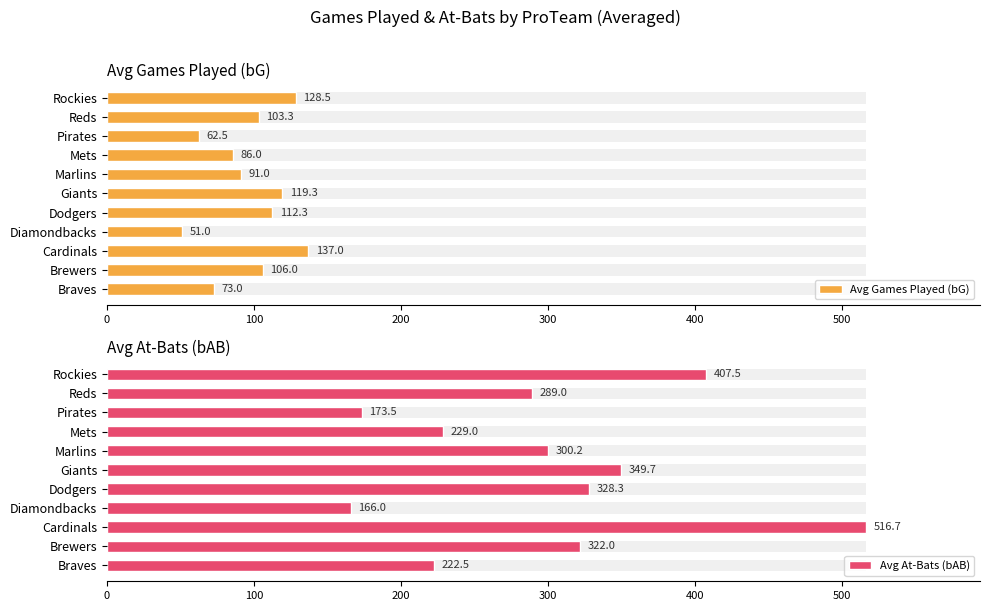

Reading left to right, list all the values displayed in this chart.

Avg Games Played (bG): 73.0	106.0	137.0	51.0	112.3	119.3	91.0	86.0	62.5	103.3	128.5
Avg At-Bats (bAB): 222.5	322.0	516.7	166.0	328.3	349.7	300.2	229.0	173.5	289.0	407.5